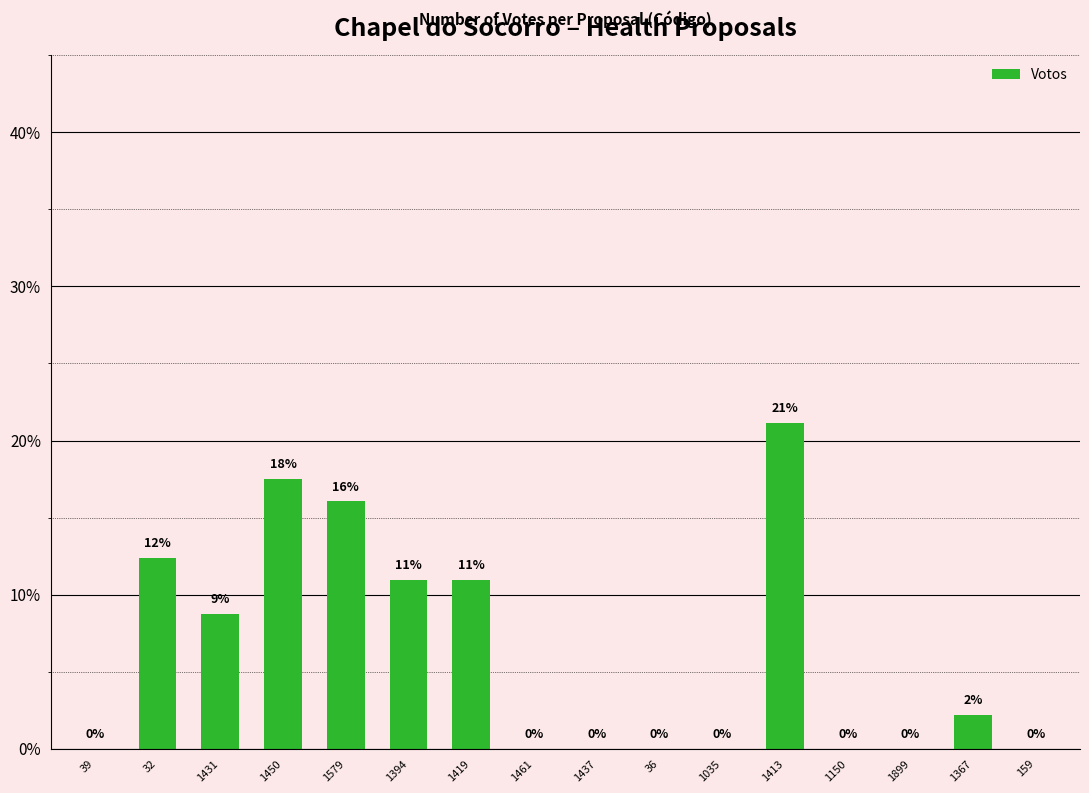

The value at 1419 is 14.9. True or false?

False